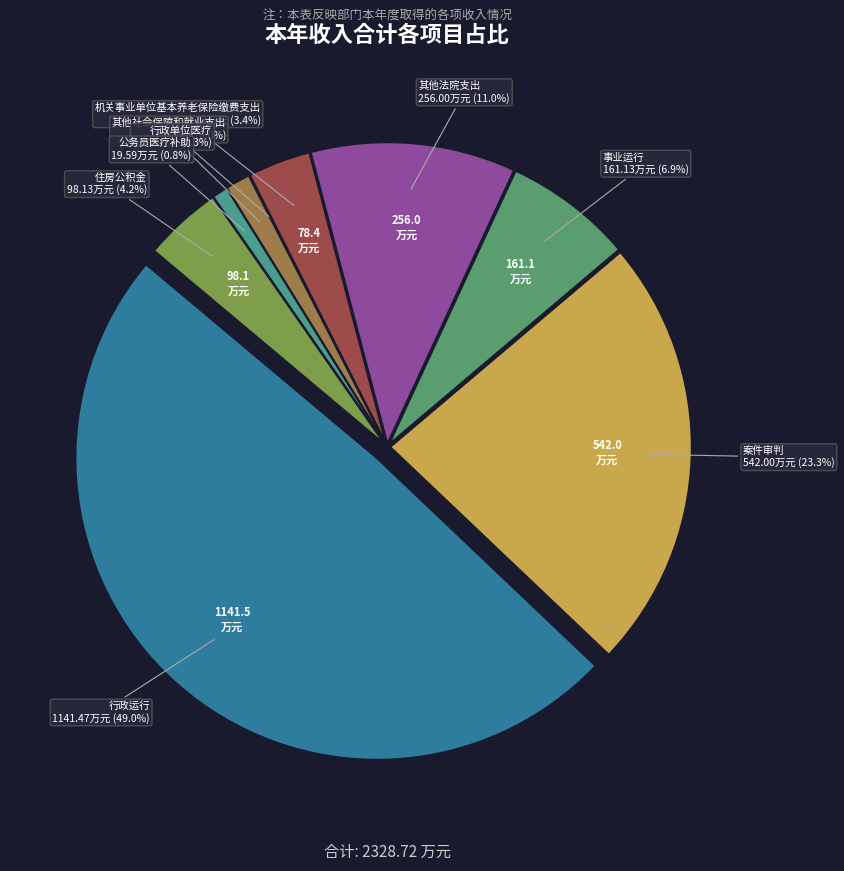

To the nearest percent, what percentage of the pie is 事业运行?

7%